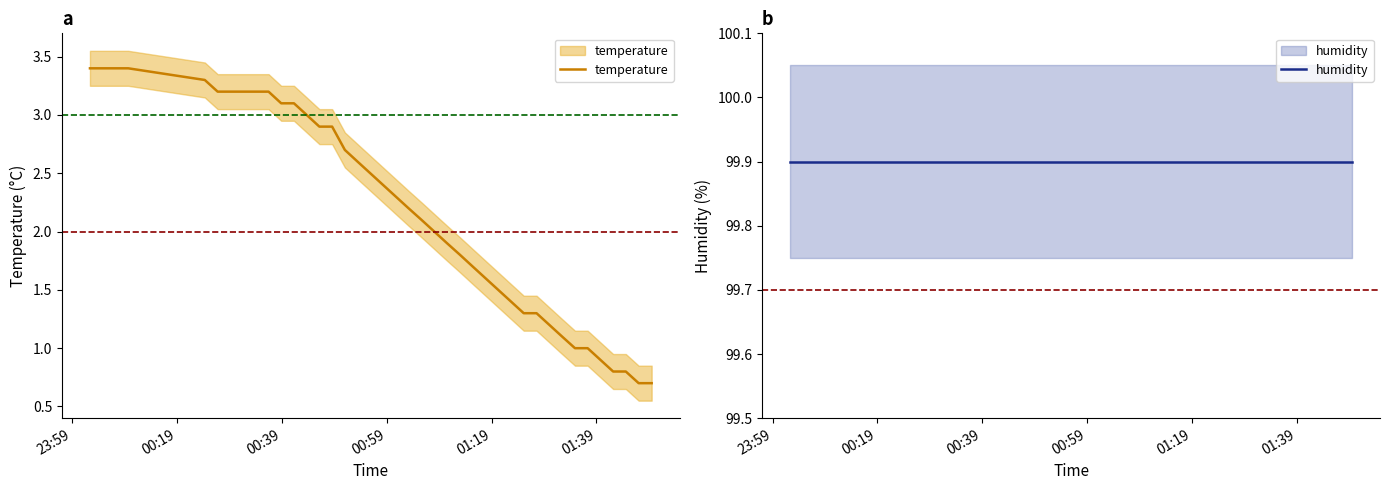

What is the sum of all humidity values?

3996.0